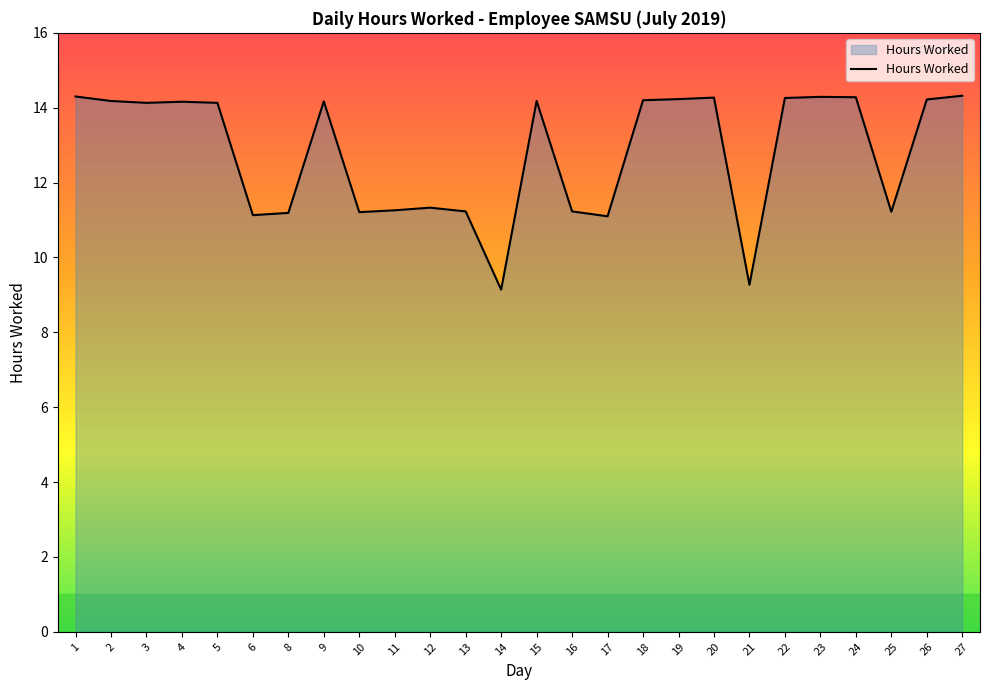

At which label does the data first exceed 14?

1